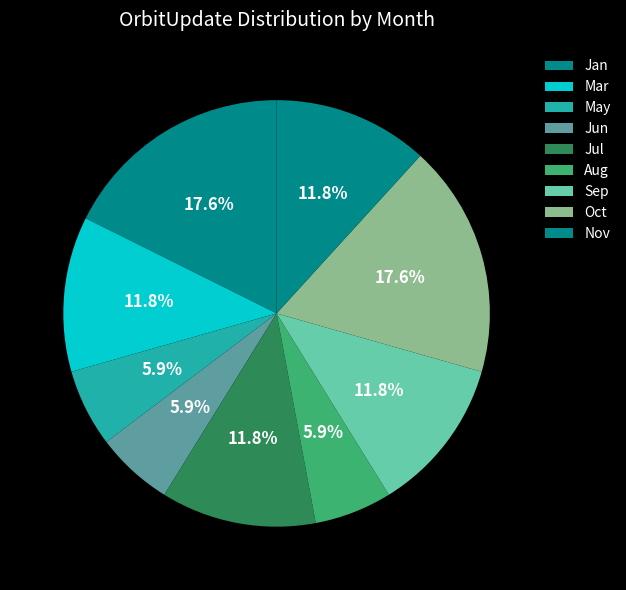

Count the number of slices in the pie.

9